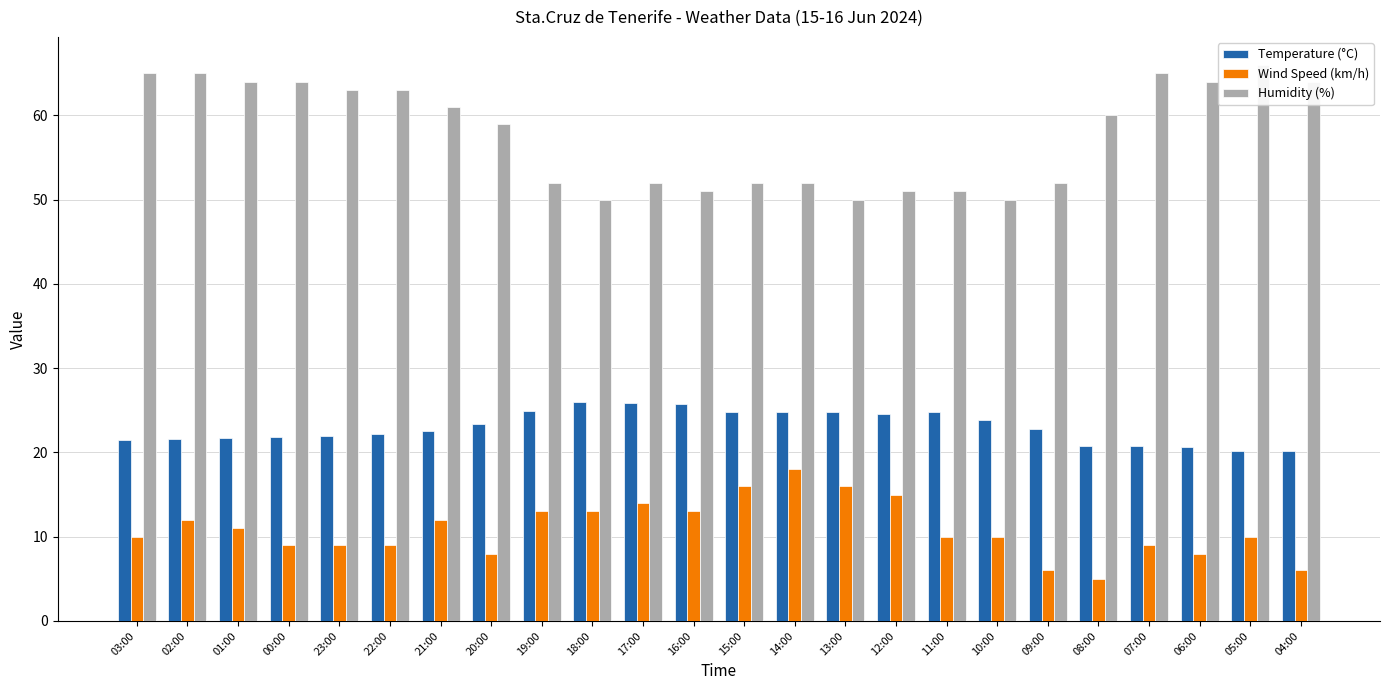

Which category has the highest value across all series?

05:00